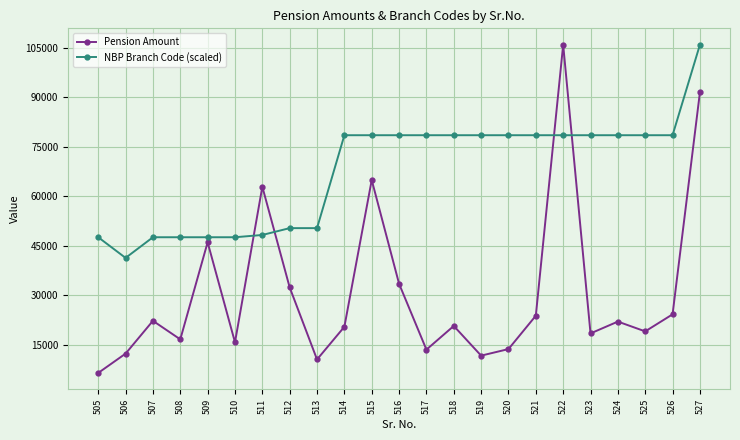

What is the maximum value for Pension Amount?

105905.0